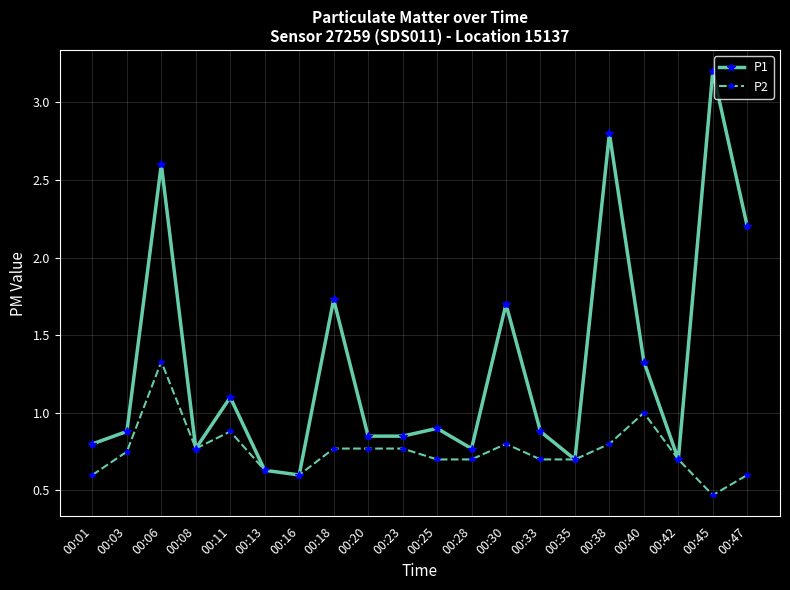

What is the average value of the P1 series?

1.3